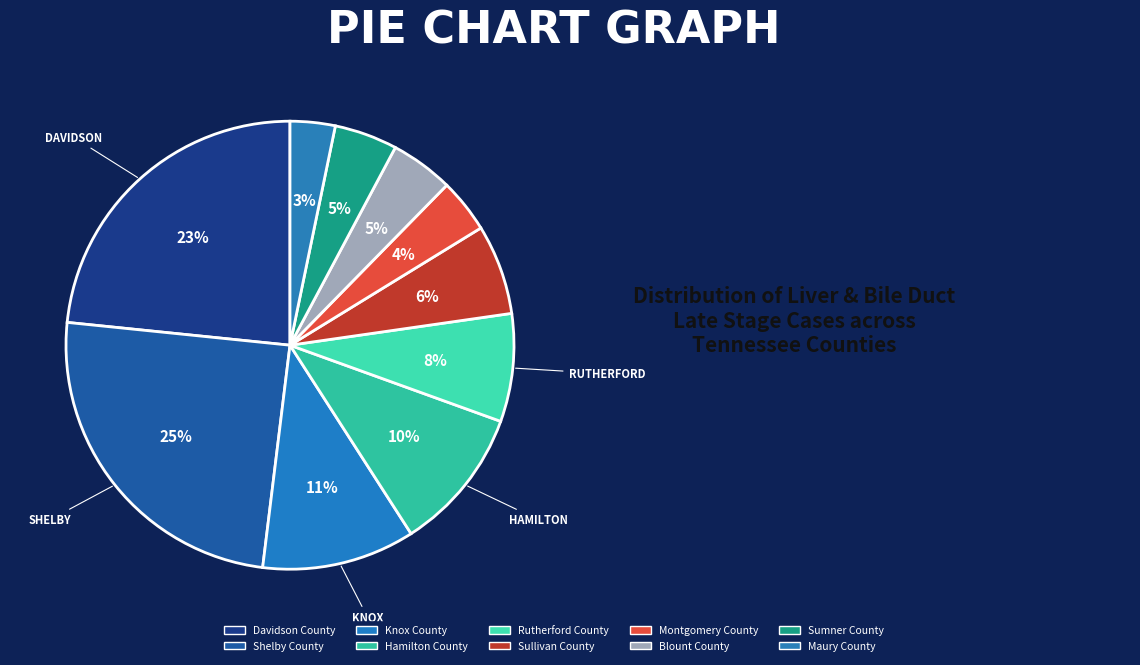

Does Sumner County represent more than half of the total?

No